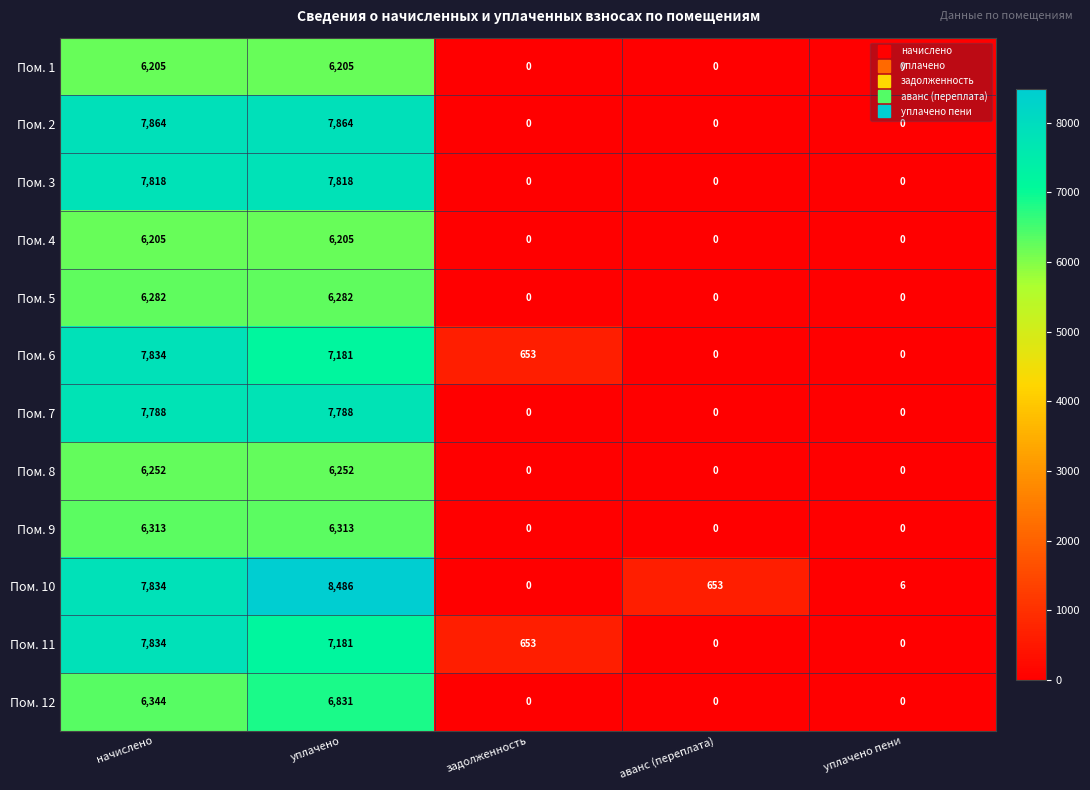

What is the total value across all series at начислено?

84573